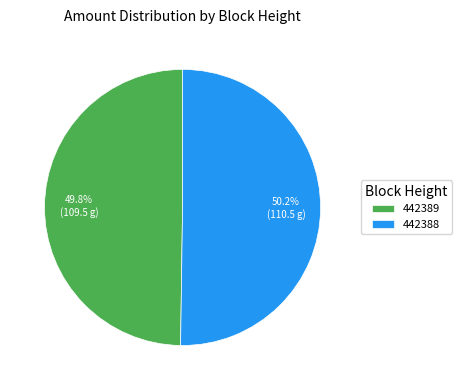

What percentage is NOT represented by 442389?

50.2%